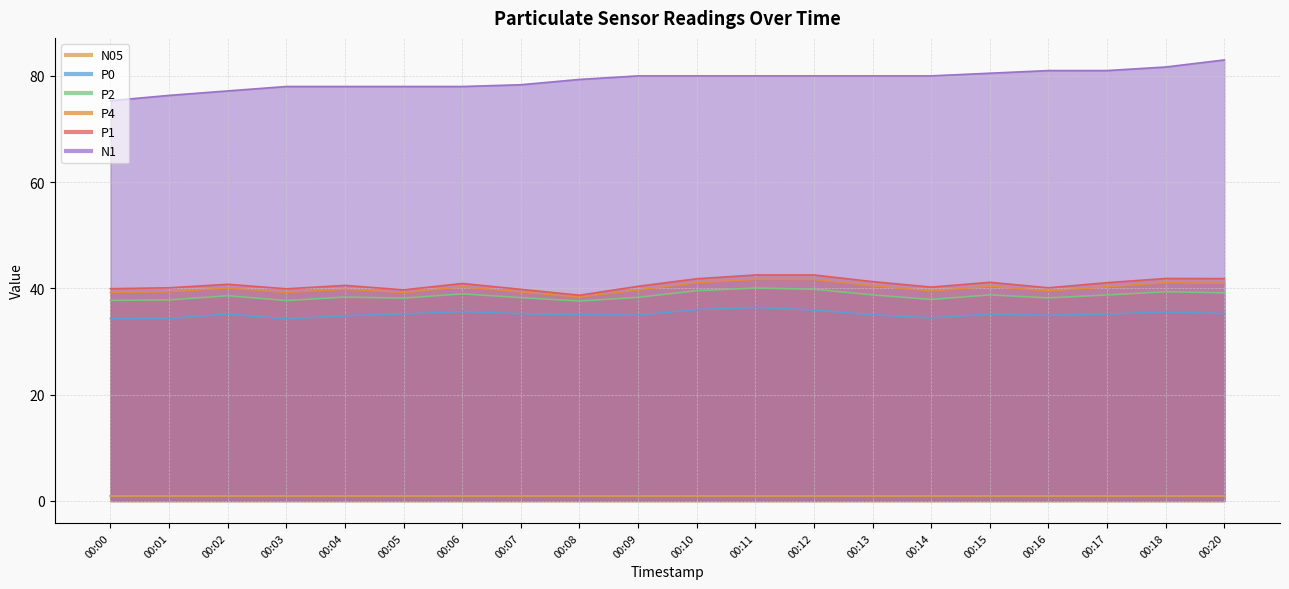

At which label is P4 closest to 40?

00:02